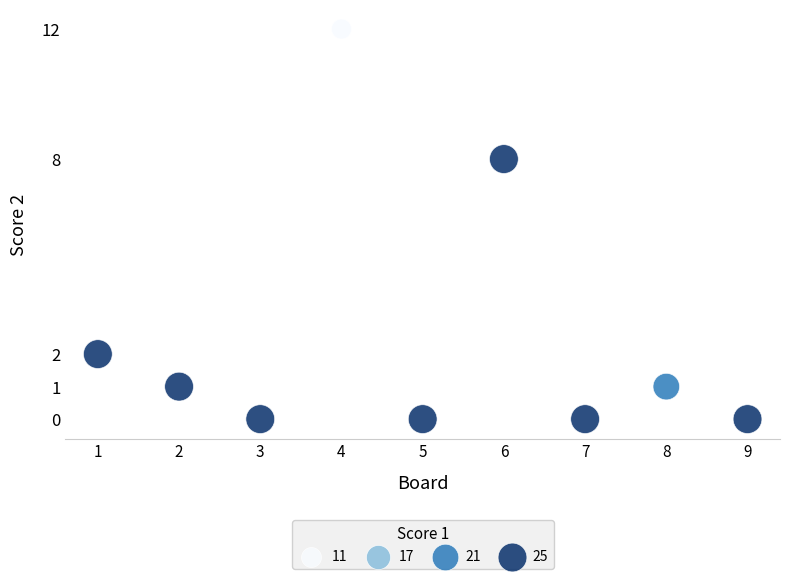

What Y value in the scatter plot is closest to 6?

8